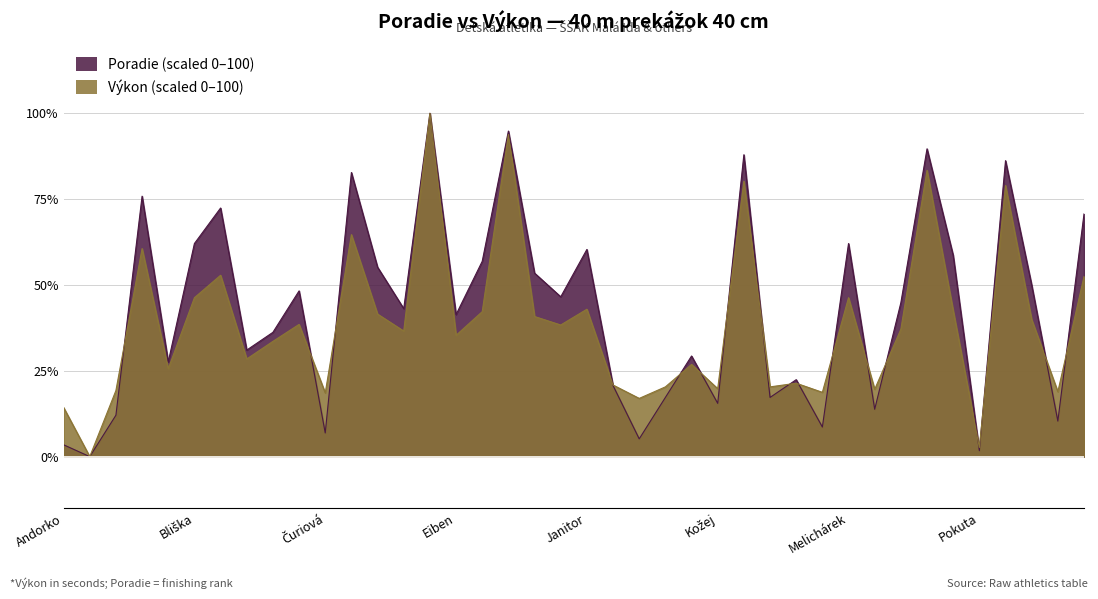

How many interior local valleys does the Výkon series have?

14